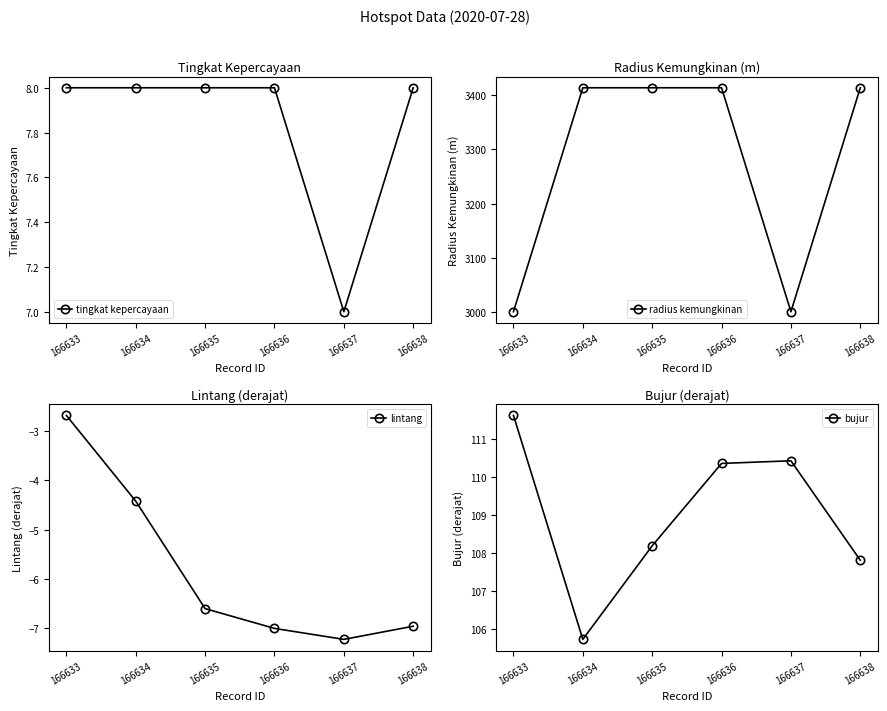

Is the value of tingkat kepercayaan at 166633 greater than the value of lintang at 166633?

Yes